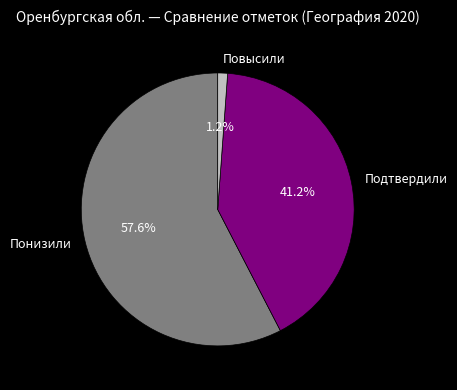

Which category has the smallest portion of the pie?

Повысили